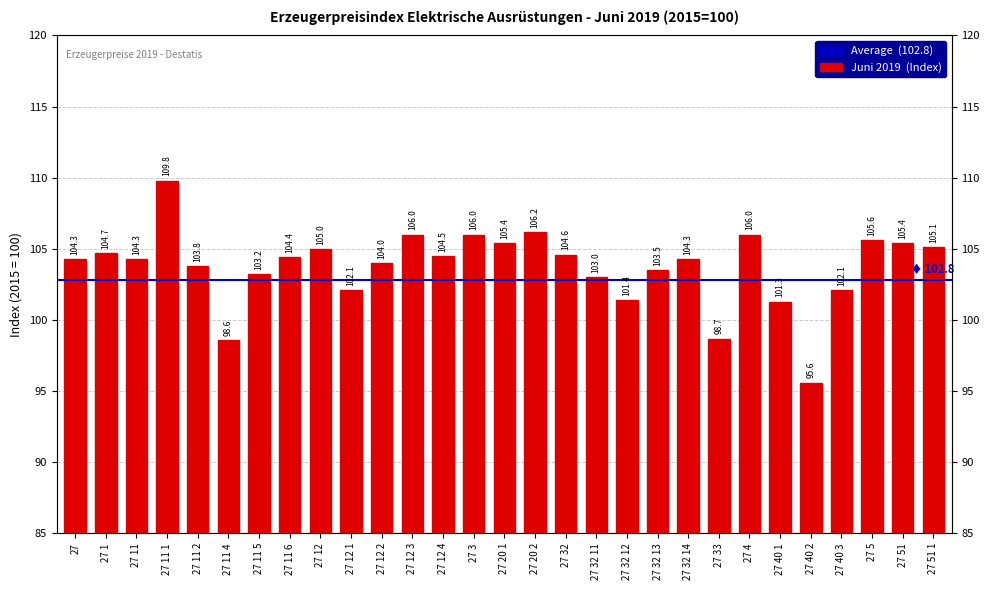

List the labels in order of value, largest first.

27 11 1, 27 20 2, 27 12 3, 27 3, 27 4, 27 5, 27 20 1, 27 51, 27 51 1, 27 12, 27 1, 27 32, 27 12 4, 27 11 6, 27, 27 11, 27 32 14, 27 12 2, 27 11 2, 27 32 13, 27 11 5, 27 32 11, 27 12 1, 27 40 3, 27 32 12, 27 40 1, 27 33, 27 11 4, 27 40 2